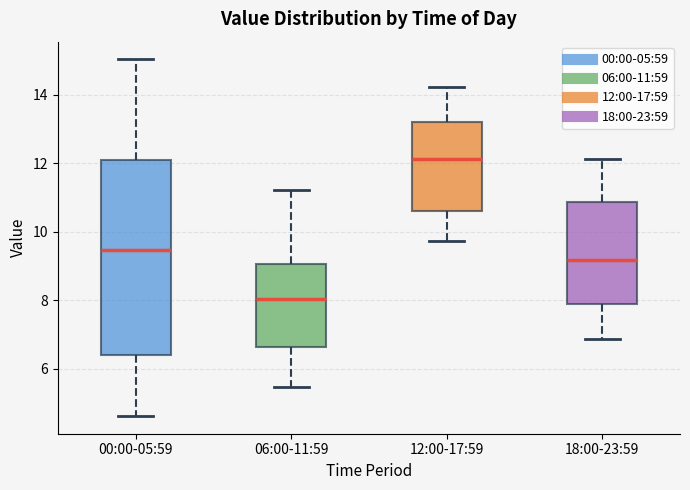

Comparing the boxes themselves (not the whiskers), which one is the tallest?

00:00-05:59